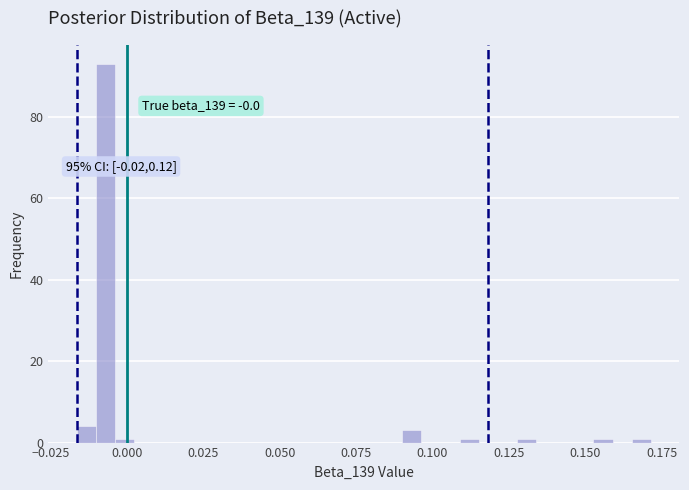

Around what value on the x-axis is the tallest bar? Give the approximate position of its centre, as read against the axis.

-0.005